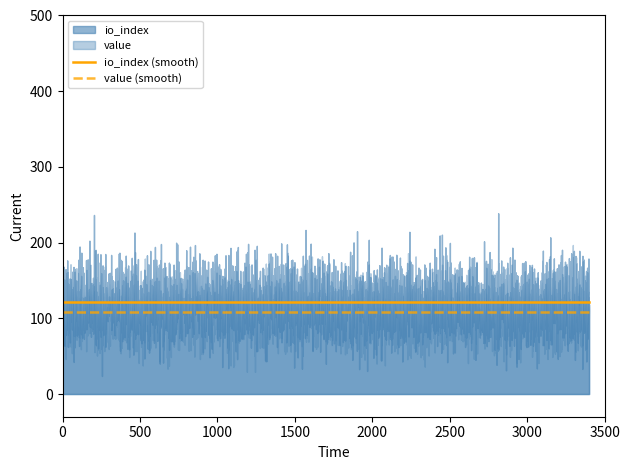

True or false: value (smooth) and io_index (smooth) cross at least once.

False